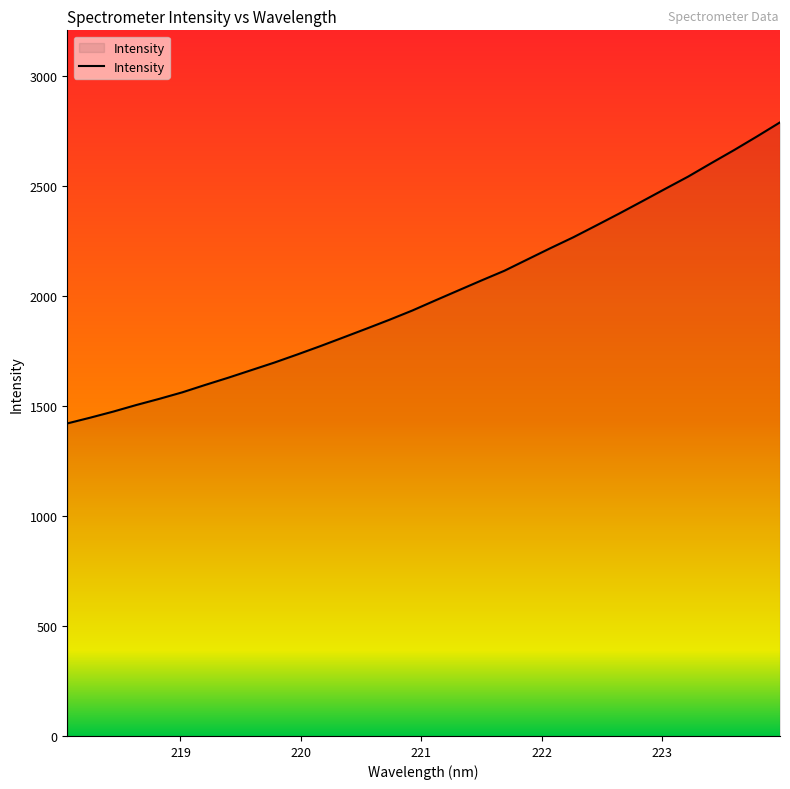

What is the minimum value shown in the chart?

1421.5